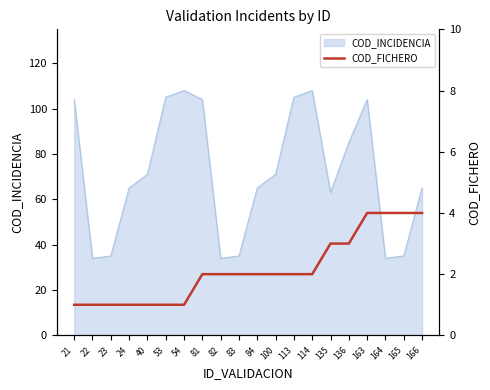

True or false: the data shows 0 at 21.

False